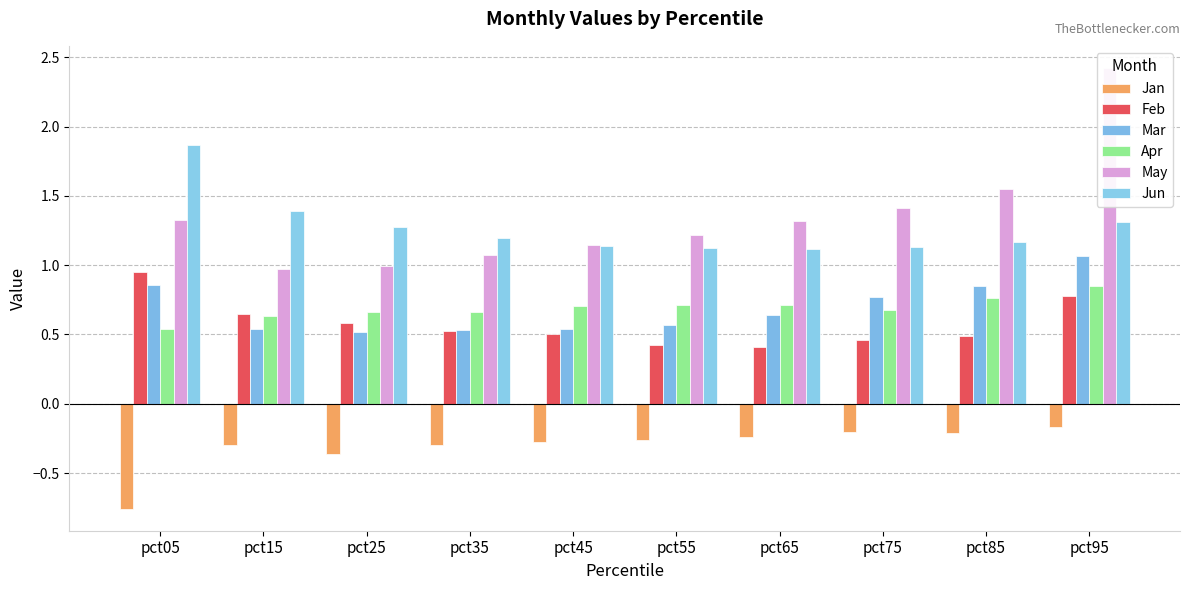

What are all the series names shown in the legend?

Jan, Feb, Mar, Apr, May, Jun